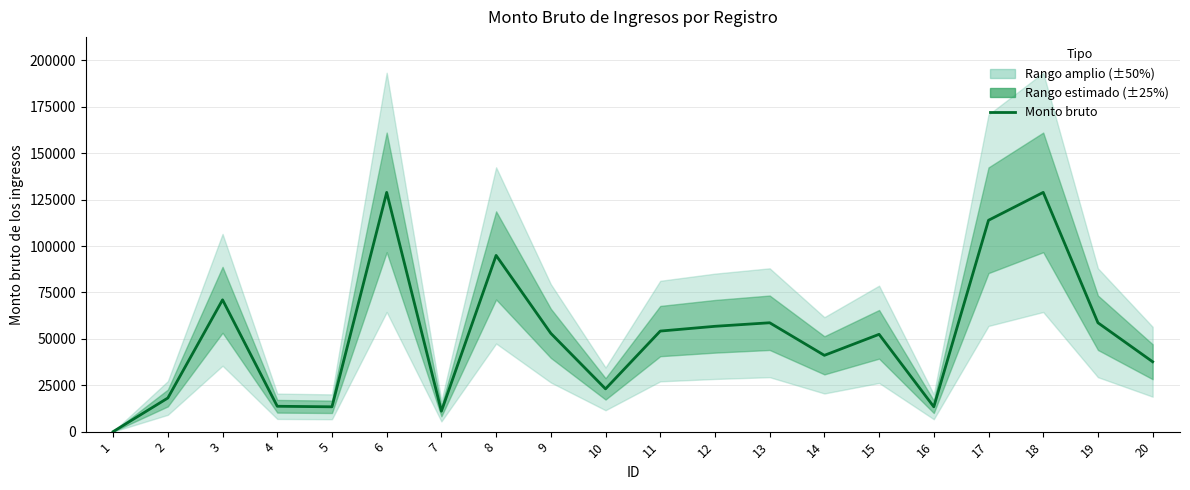

Which label corresponds to the smallest value in the chart?

1